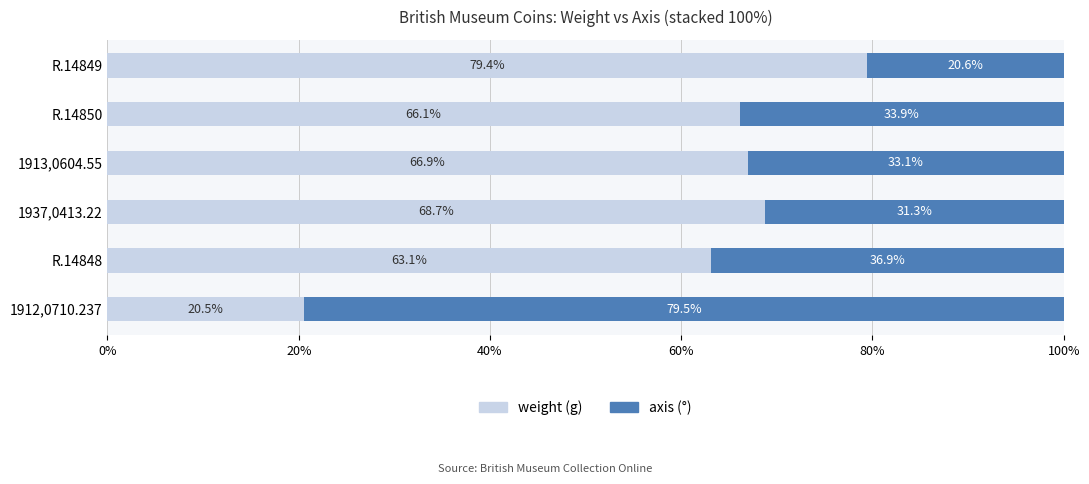

What is the total value across all series at R.14850?

100.0